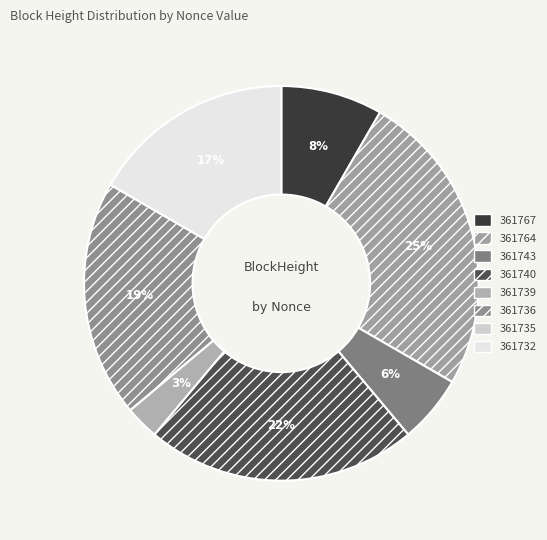

To the nearest percent, what portion does 361736 represent?

19%